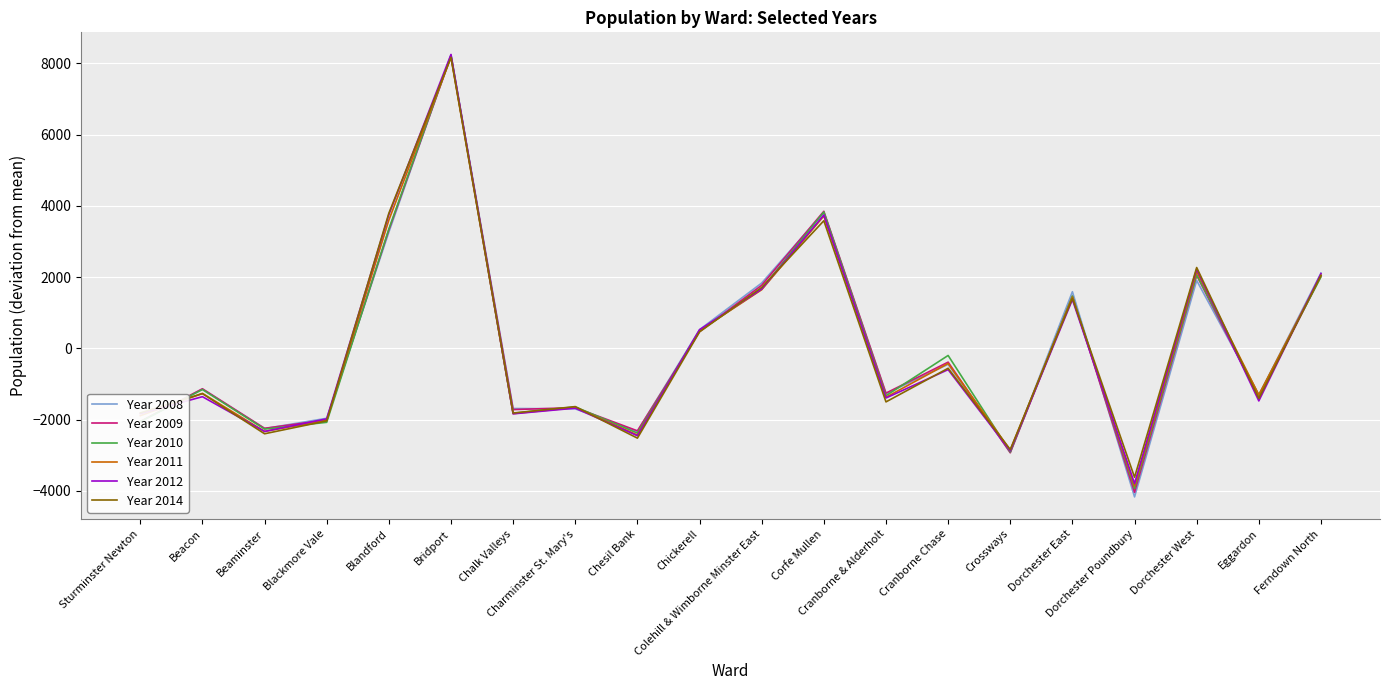

True or false: Year 2010 has a value of -3584.3 at Beaminster.

False